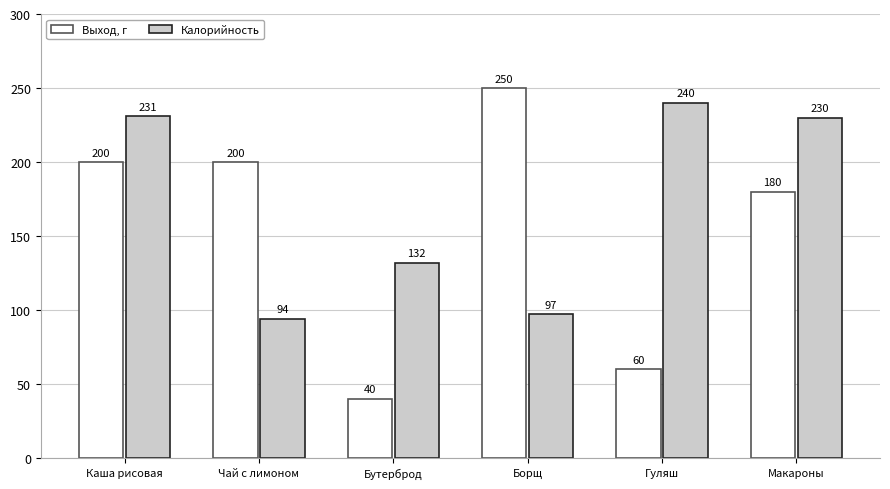

How many bars are there in total?

12